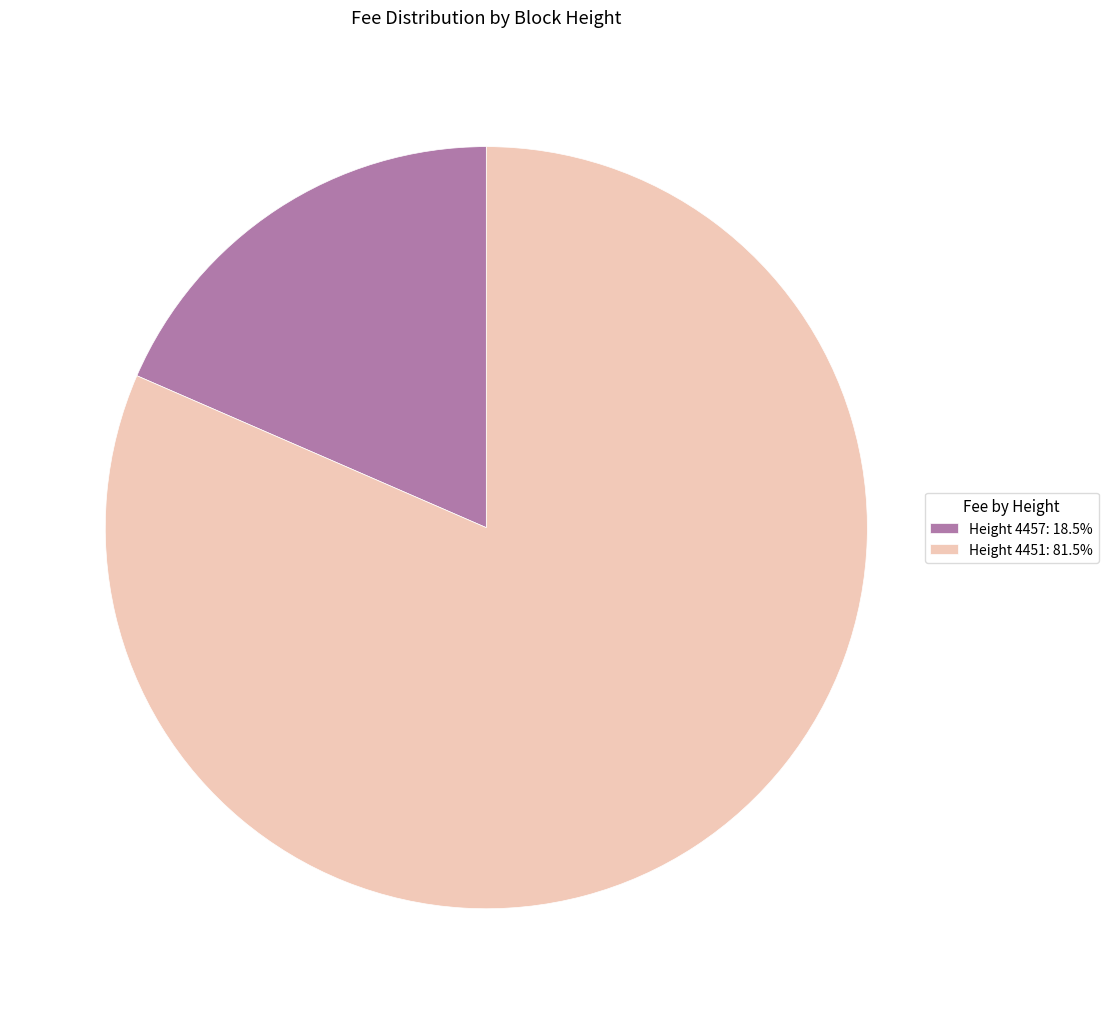

Approximately how many times larger is the value at Height 4451: 81.5% compared to Height 4457: 18.5%?

4.4